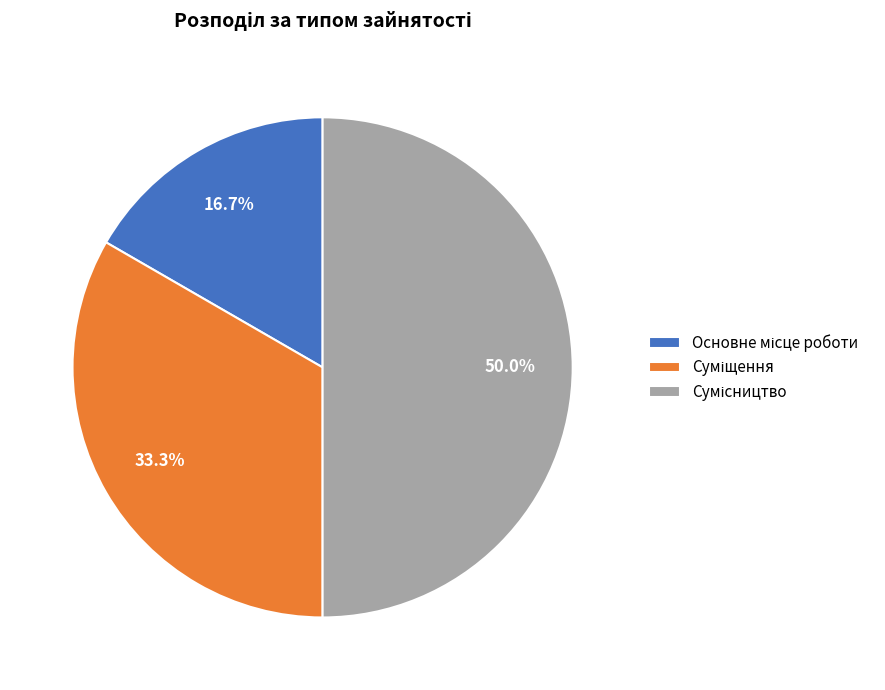

Combined, what portion of the pie is Сумісництво and Основне місце роботи?

66.7%